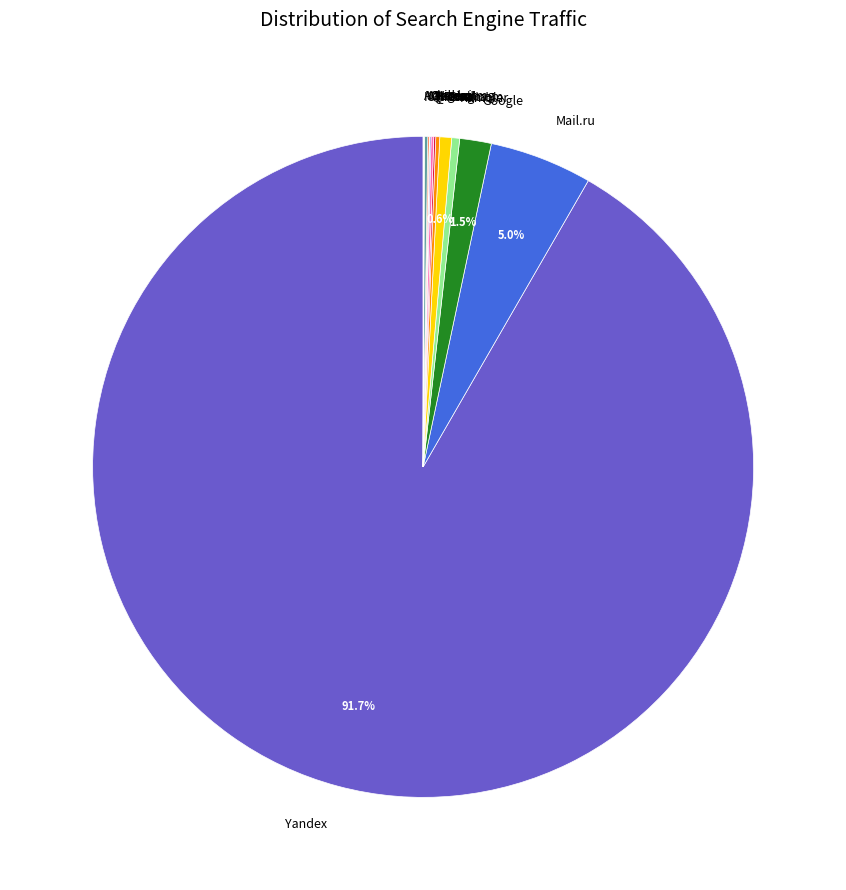

Does any single category account for the majority?

Yes